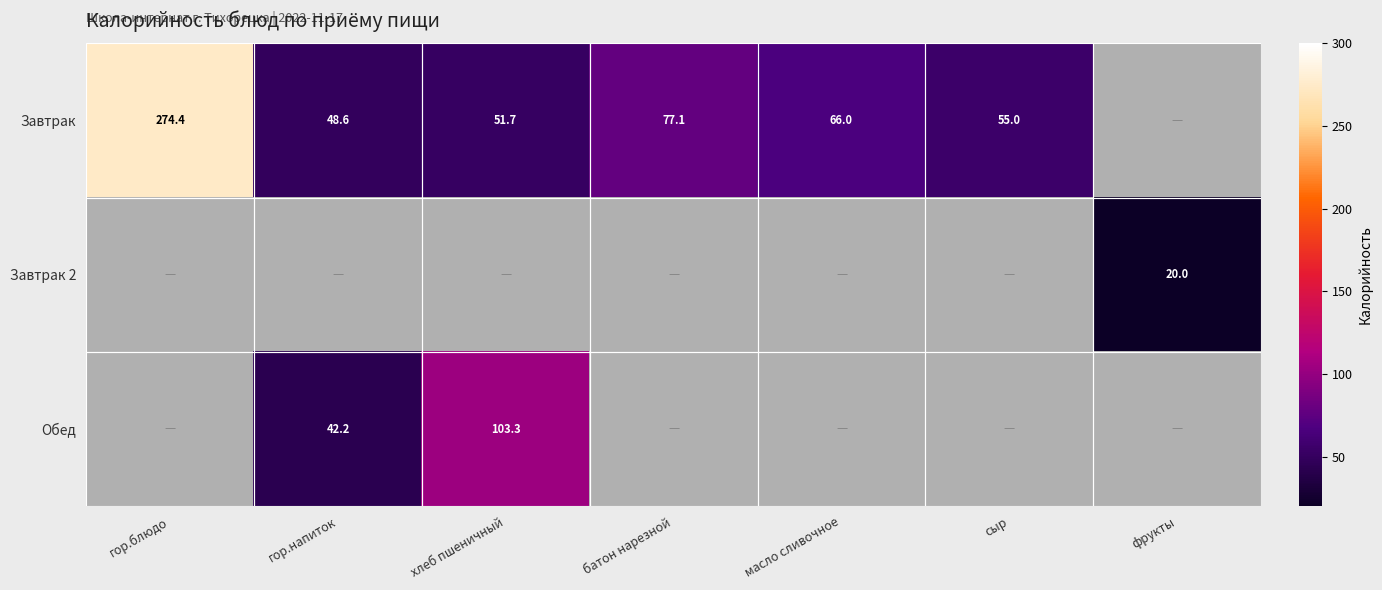

True or false: Завтрак has a value of 48.6 at гор.напиток.

True